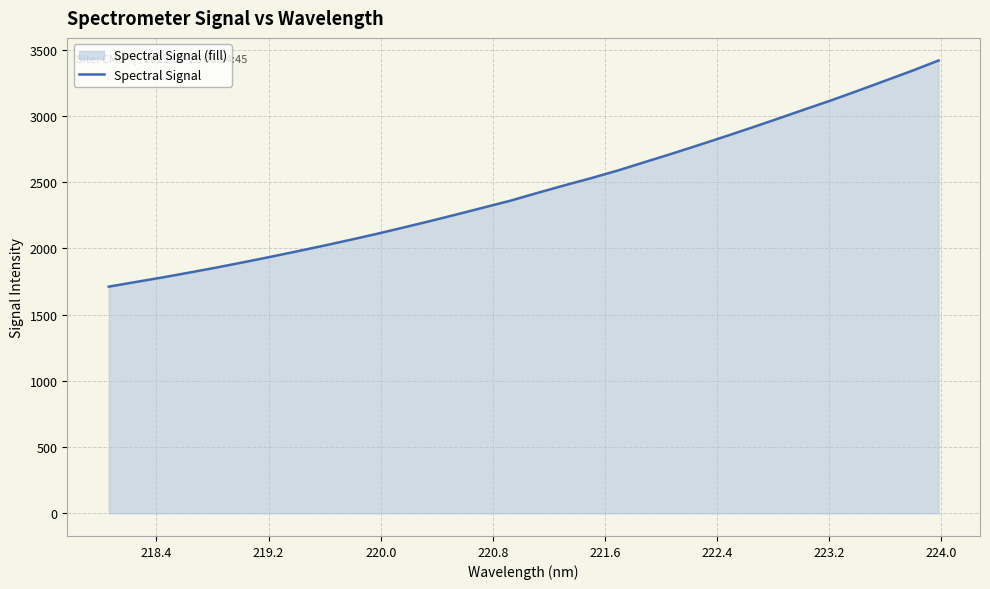

Reading left to right, what are all the values shown in this chart?

1712.0	1746.7	1781.3	1817.8	1855.4	1894.8	1935.4	1977.5	2020.1	2064.6	2110.3	2158.3	2207.2	2257.8	2309.5	2361.1	2419.4	2476.1	2530.6	2588.3	2651.4	2714.0	2778.8	2844.6	2911.8	2980.7	3050.8	3119.7	3192.4	3266.8	3341.1	3419.5